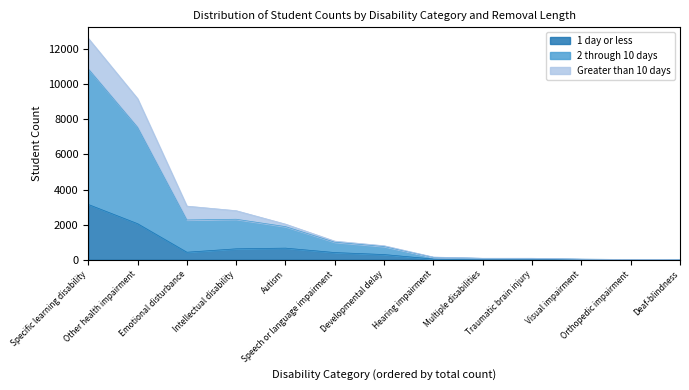

True or false: 2 through 10 days has a value of 114 at Developmental delay.

False